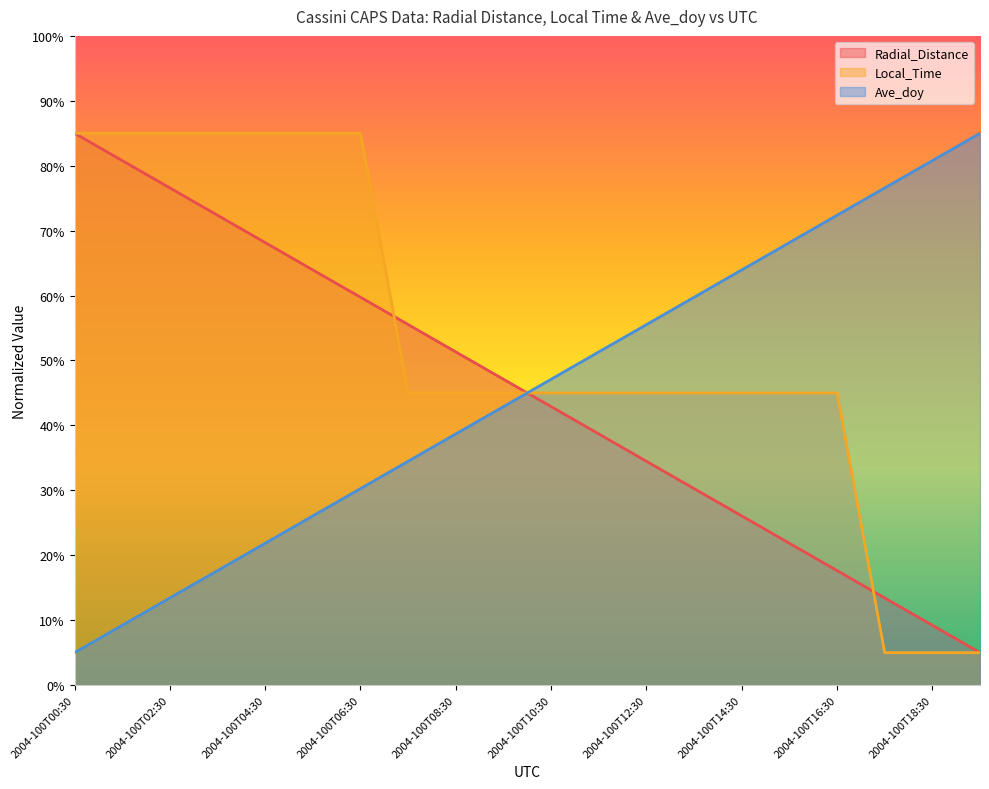

What is the greatest value displayed?

85.0